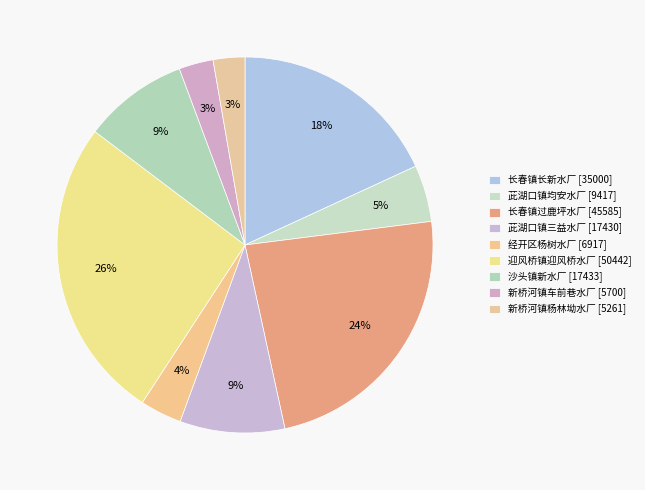

How many segments does this pie chart have?

9